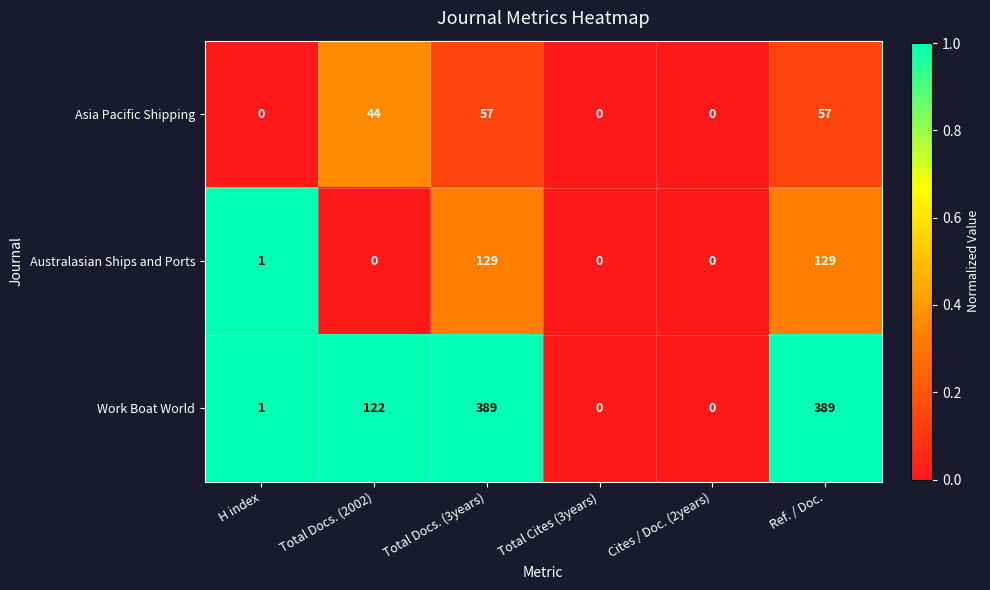

List the series in order of their peak value, lowest first.

Asia Pacific Shipping, Australasian Ships and Ports, Work Boat World